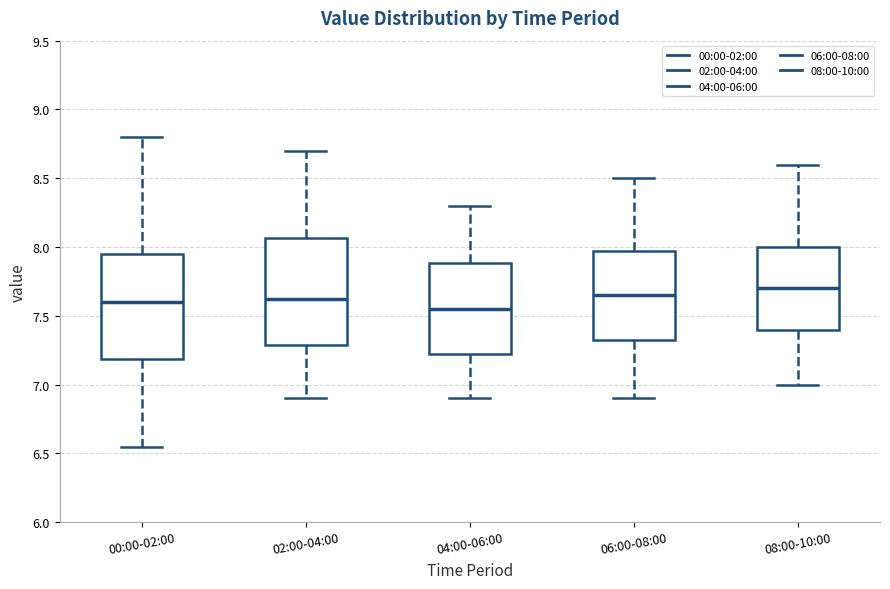

Where does the upper whisker of the box for 04:00-06:00 end on the y-axis? The values are not printed on the chart, so give them approximately, as read against the axis.

8.30